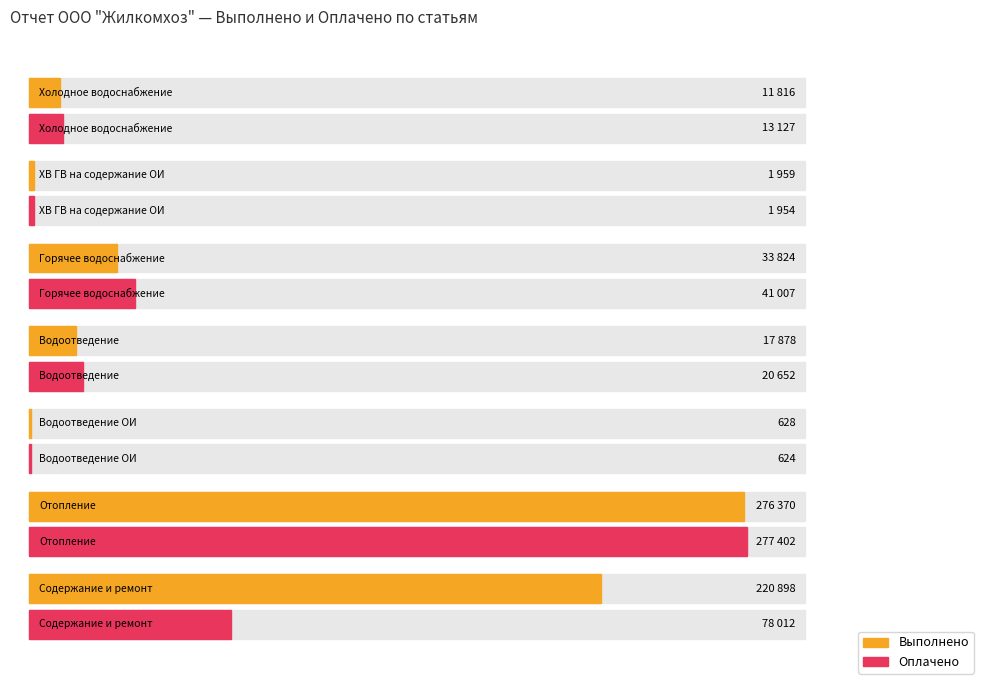

At which category does the chart reach its minimum across all series?

Водоотведение ОИ